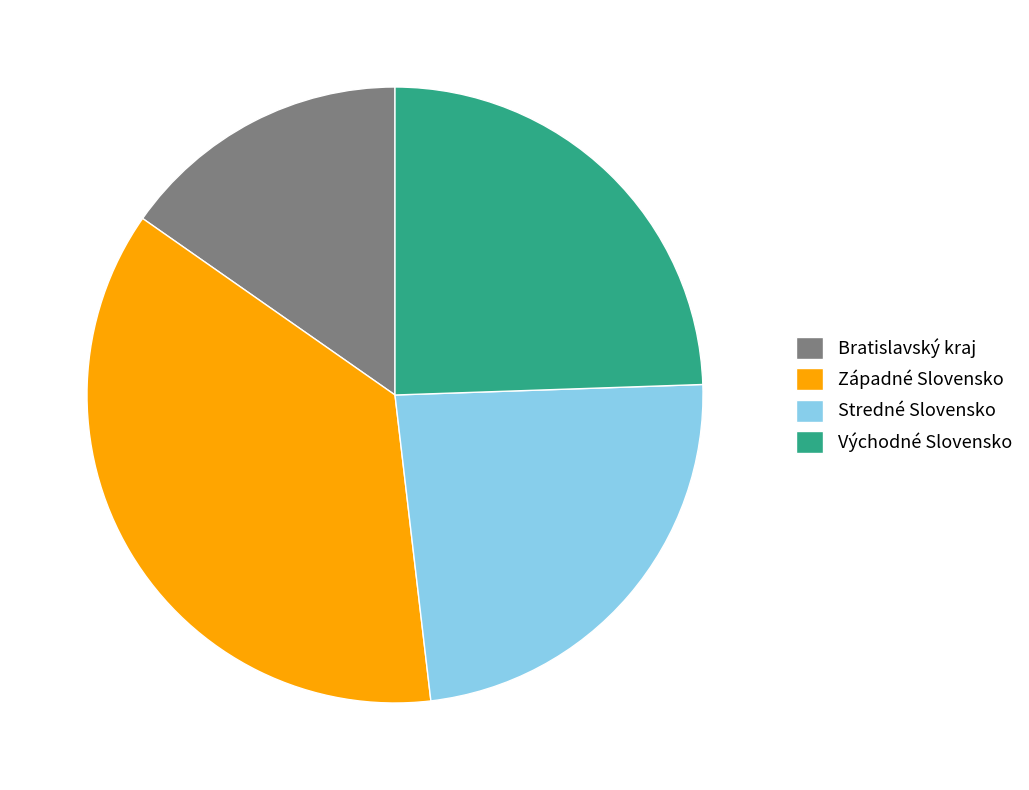

Is Bratislavský kraj the majority of the pie?

No